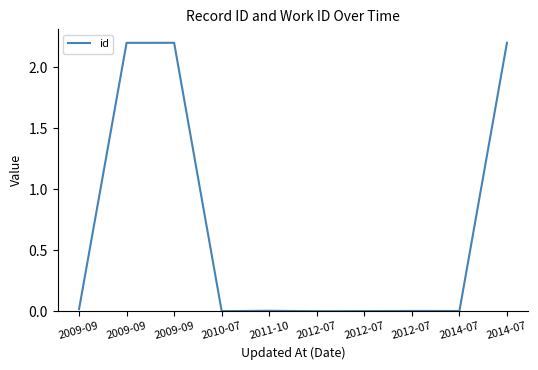

Is this an area chart (filled region under the line)?

No